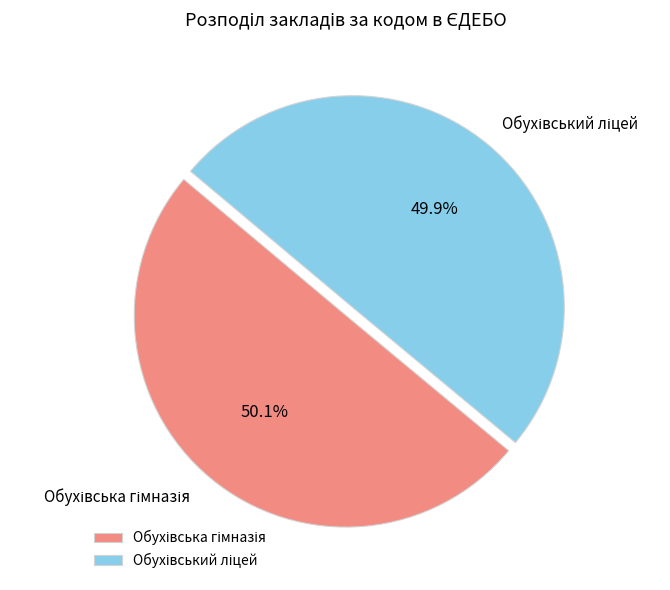

Is there any slice that represents more than half of the pie?

Yes